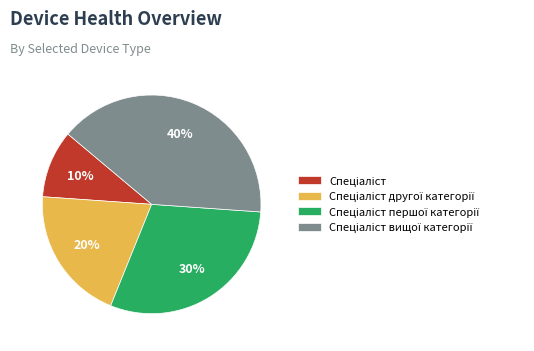

To the nearest percent, what is the difference between the largest and smallest slice percentages?

30%